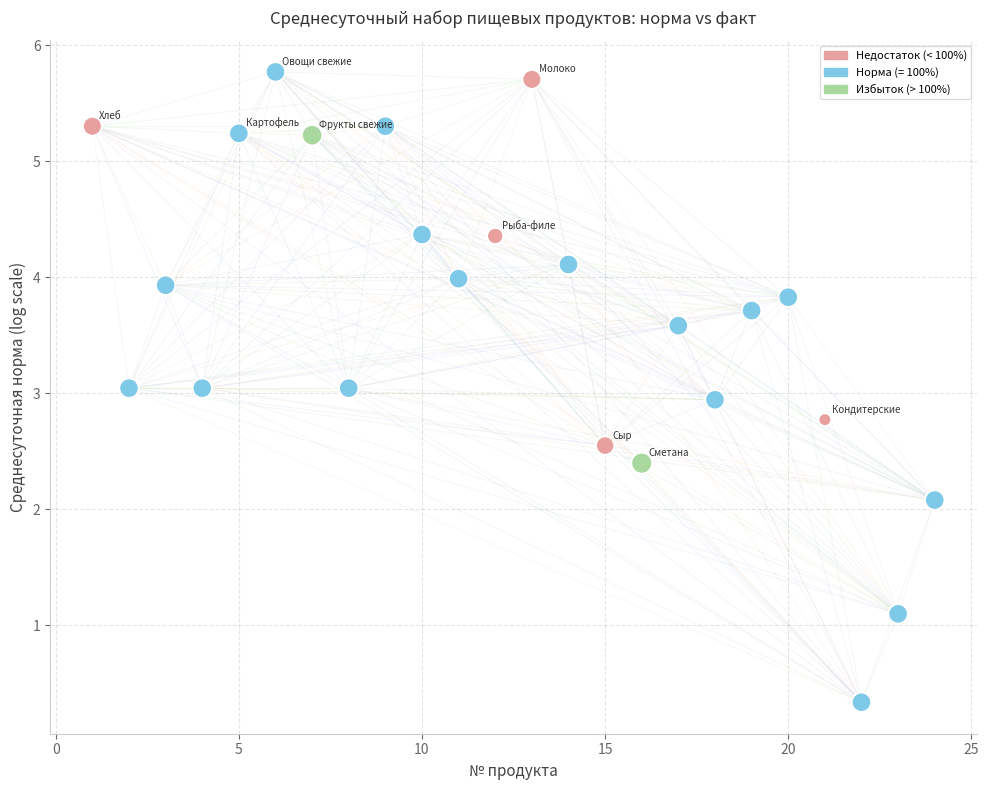

What is the range of X values (max minus min)?

23.0